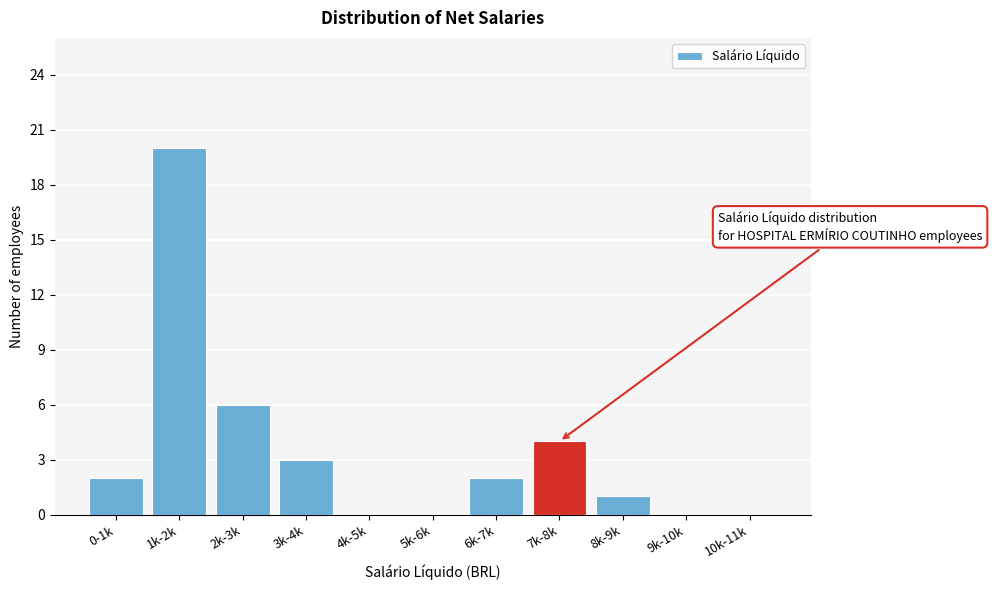

Reading right to left, transcribe all the data shown in this chart.

10k-11k=0	9k-10k=0	8k-9k=1	7k-8k=4	6k-7k=2	5k-6k=0	4k-5k=0	3k-4k=3	2k-3k=6	1k-2k=20	0-1k=2